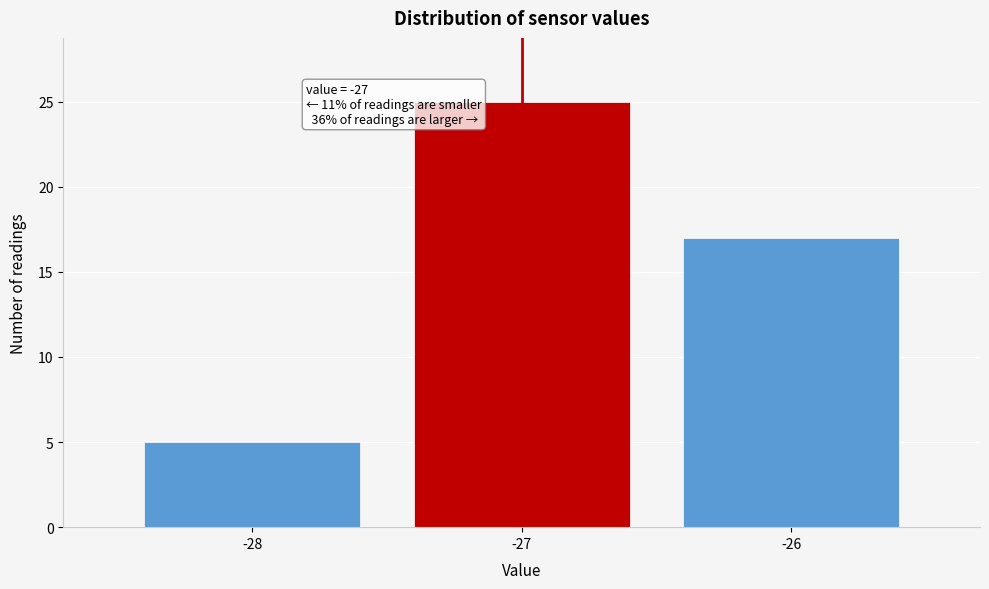

Over which range of the x-axis is the bar tallest?

-27.5 to -26.5